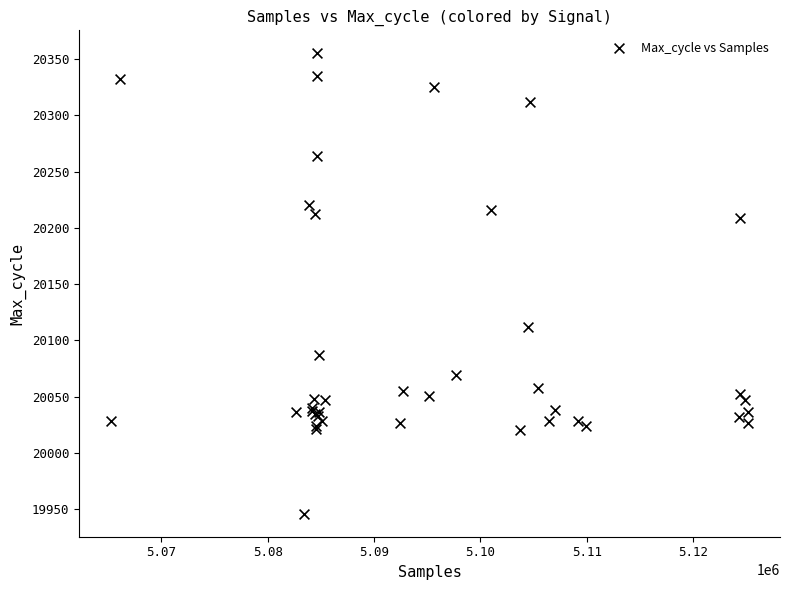

What Y value in the scatter plot is closest to 20150?

20112